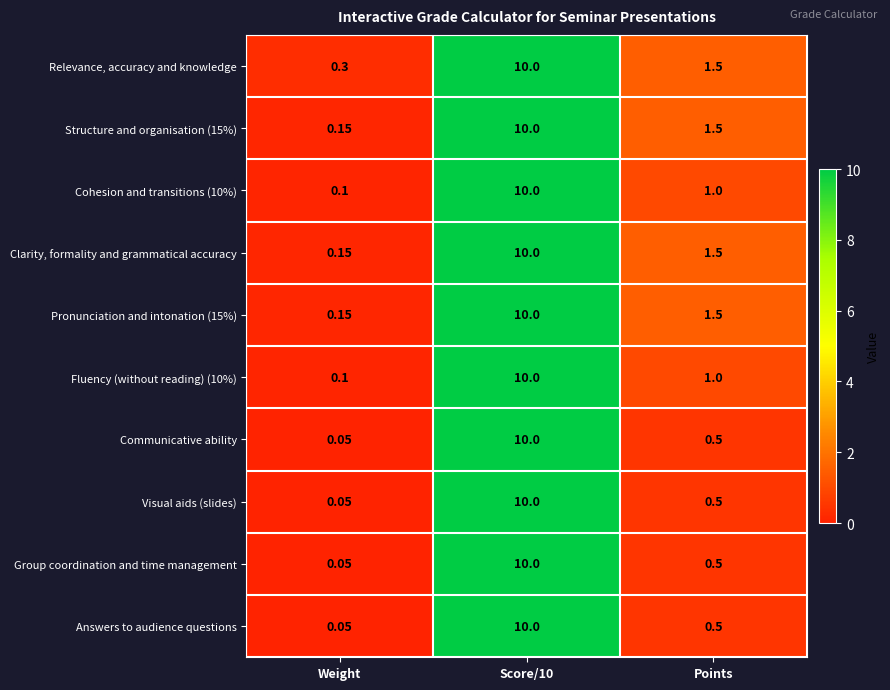

Which series has the largest total across all categories?

Relevance, accuracy and knowledge